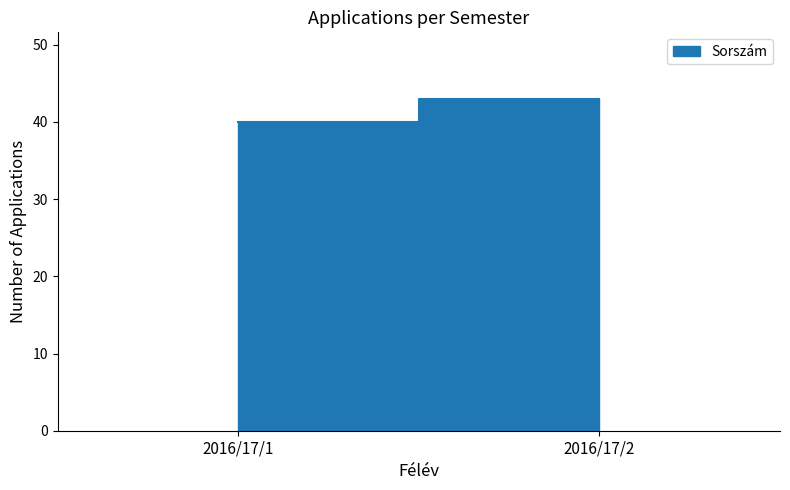

Reading right to left, list all the values displayed in this chart.

43	40